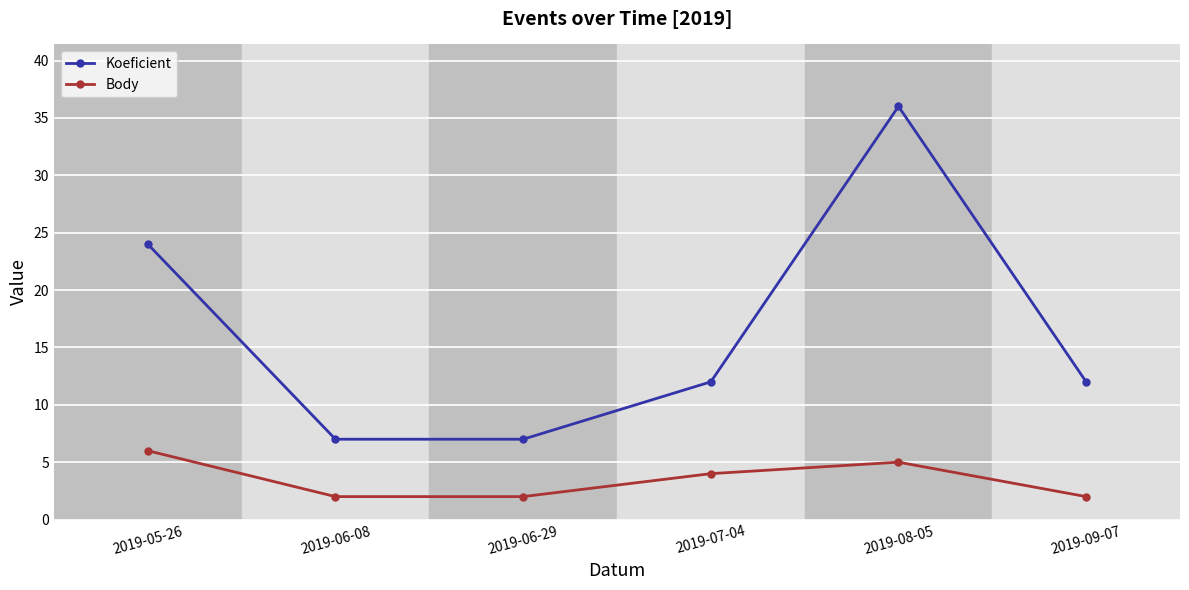

What is the difference between the highest and lowest values at 2019-06-08?

5